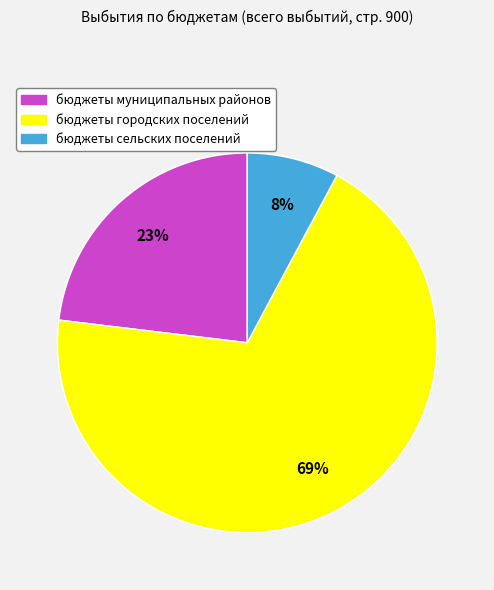

What is the largest slice in the pie chart?

бюджеты городских поселений